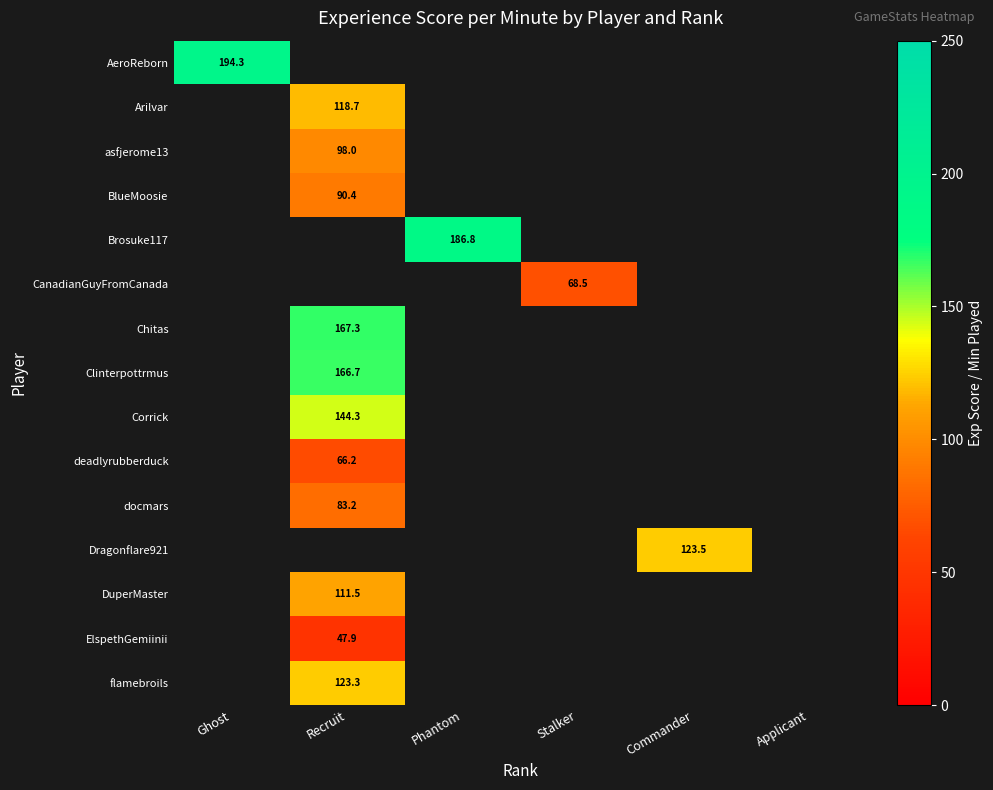

Is it true that docmars equals 52.8 at Recruit?

False